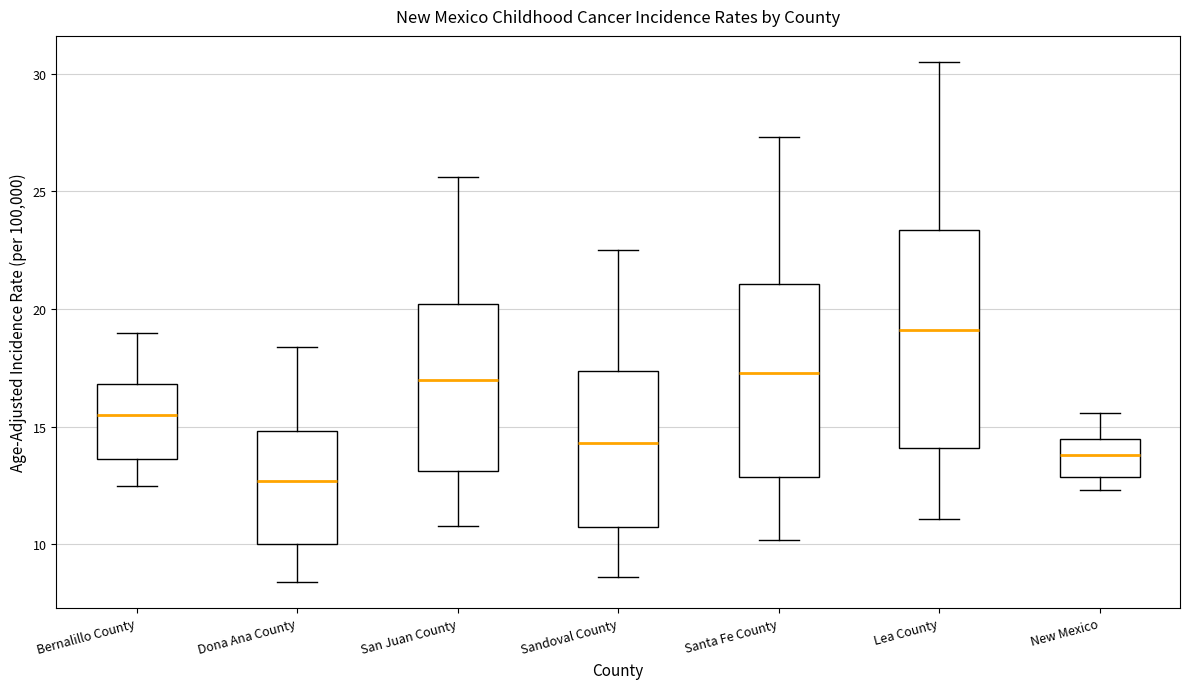

Comparing the boxes themselves (not the whiskers), which one is the tallest?

Lea County